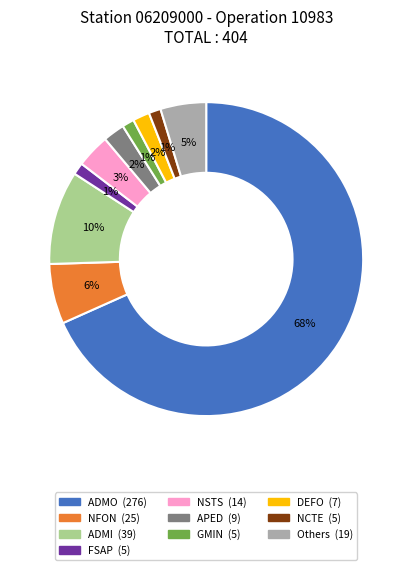

How many slices are in this pie chart?

10